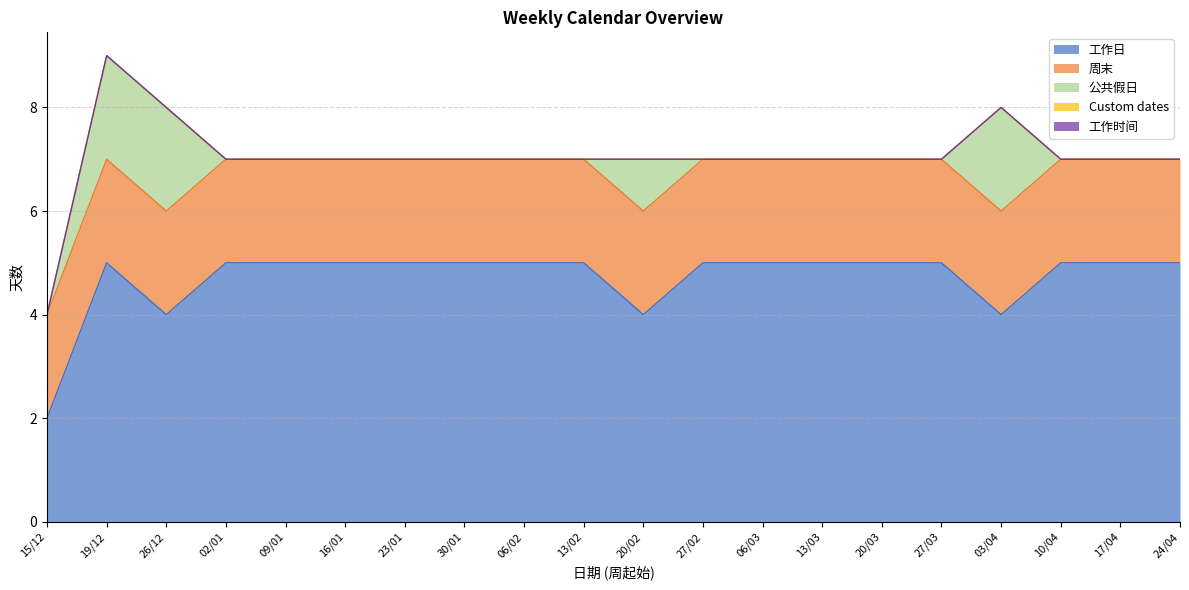

Reading left to right, list all the values displayed in this chart.

工作日: 2	5	4	5	5	5	5	5	5	5	4	5	5	5	5	5	4	5	5	5
周末: 2	2	2	2	2	2	2	2	2	2	2	2	2	2	2	2	2	2	2	2
公共假日: 0	2	2	0	0	0	0	0	0	0	1	0	0	0	0	0	2	0	0	0
Custom dates: 0	0	0	0	0	0	0	0	0	0	0	0	0	0	0	0	0	0	0	0
工作时间: 0	0	0	0	0	0	0	0	0	0	0	0	0	0	0	0	0	0	0	0